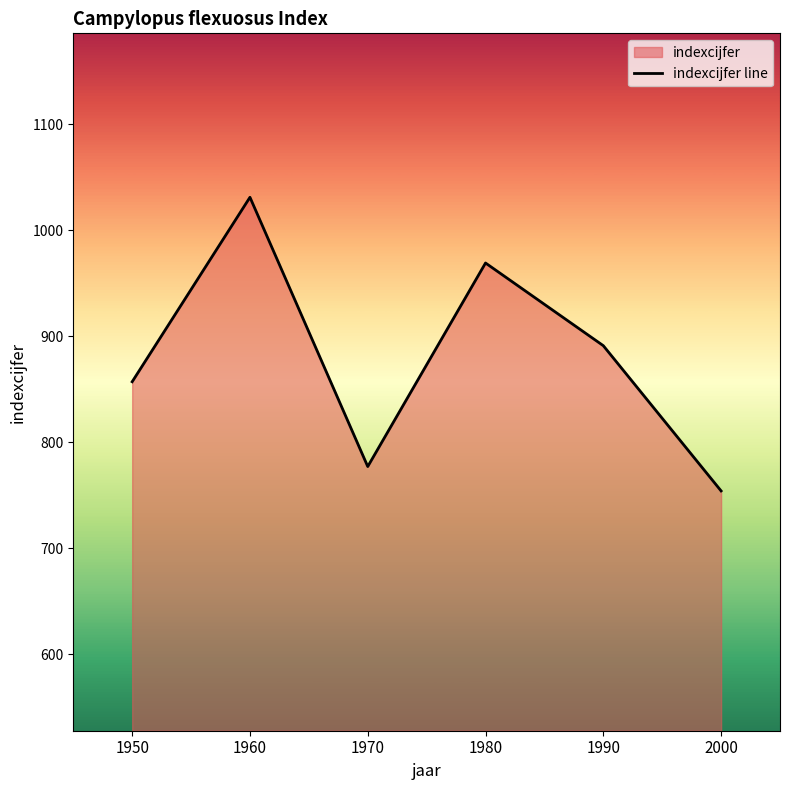

What is the greatest value displayed?

1031